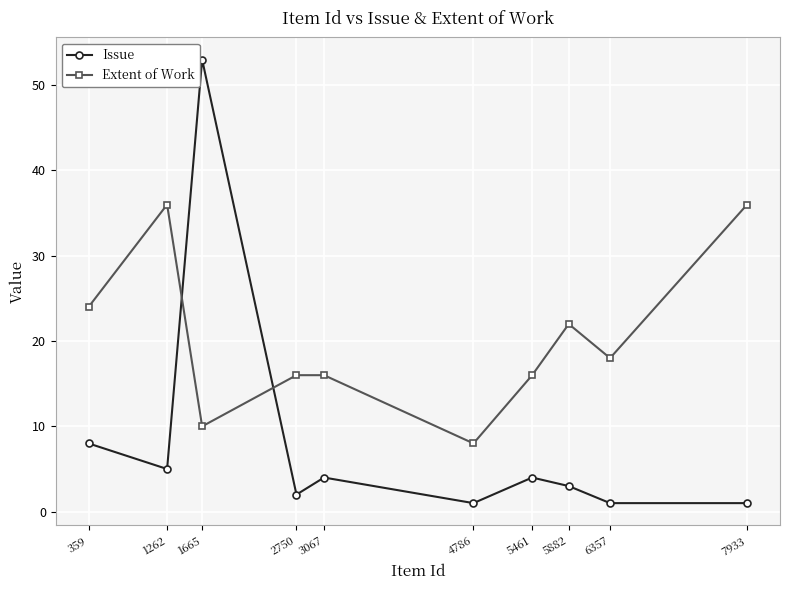

List the series in order of their peak value, lowest first.

Extent of Work, Issue